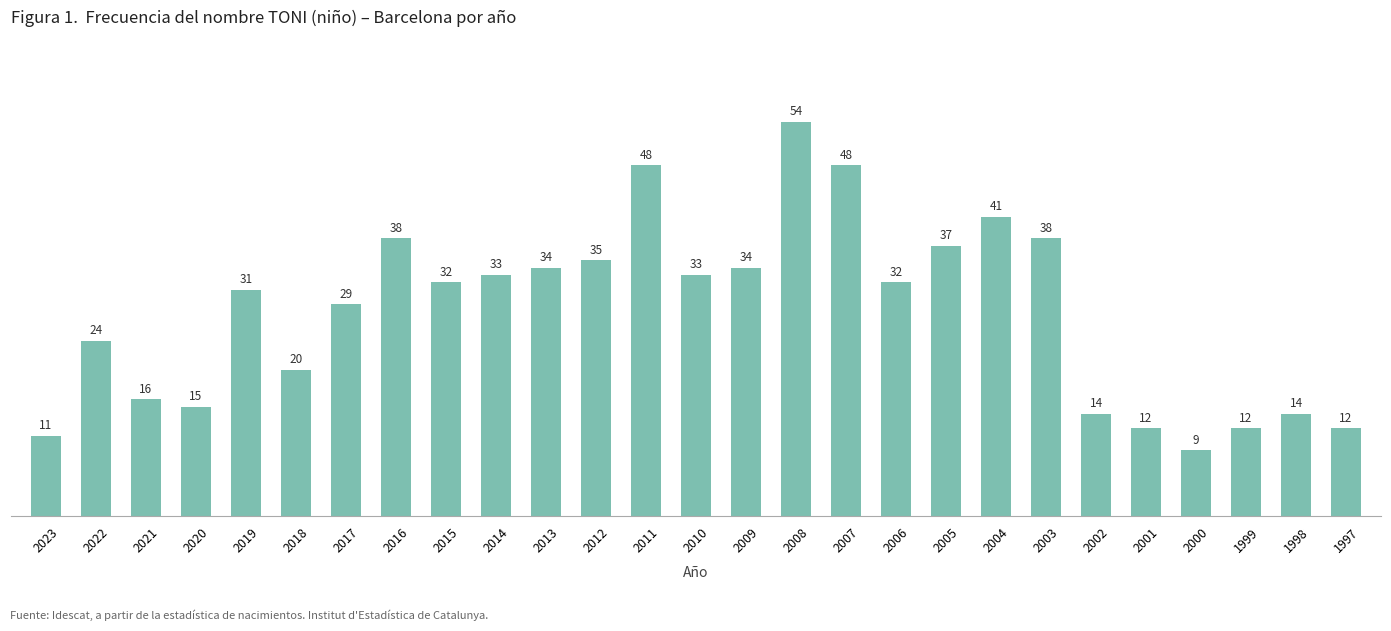

The value at 2000 is 9. True or false?

True